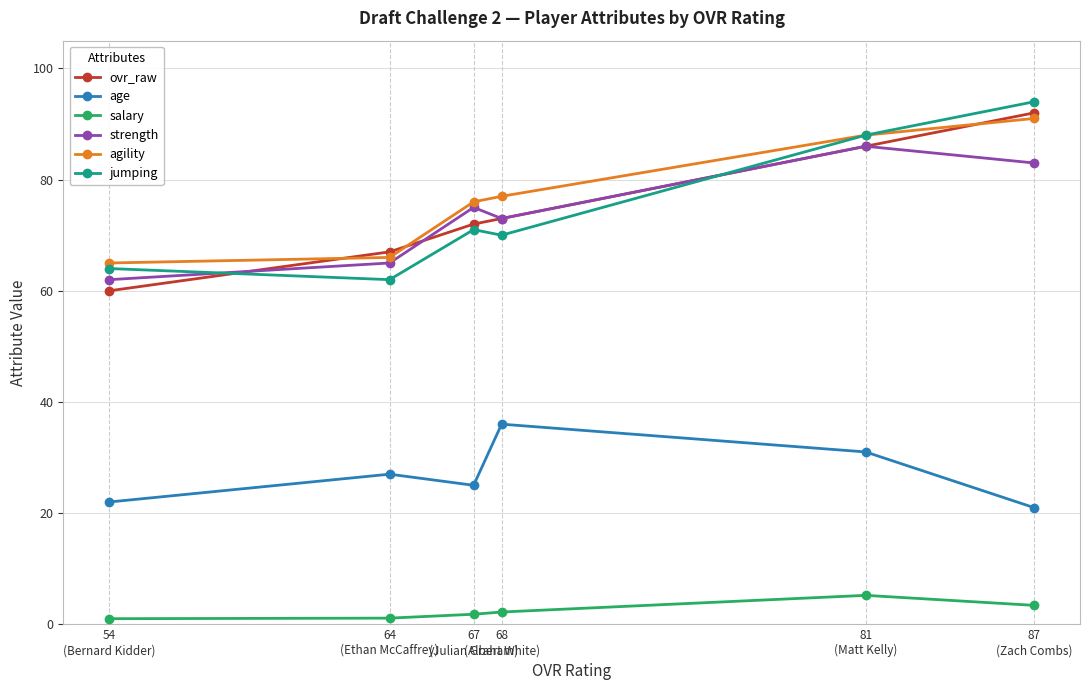

The agility series shows 31.3 at 87
(Zach Combs). True or false?

False